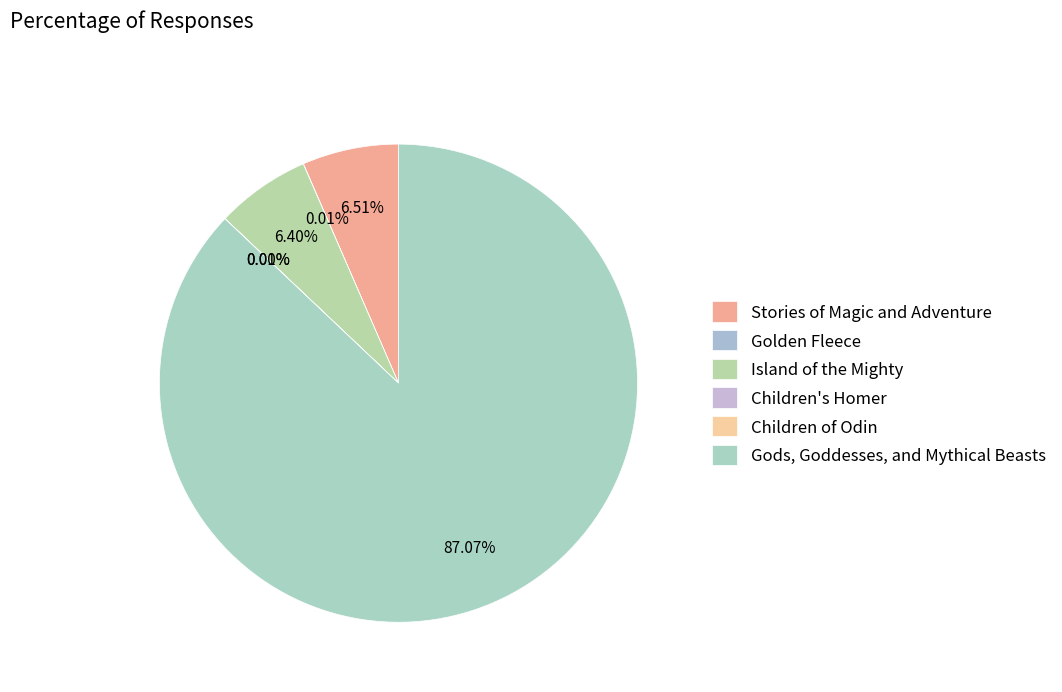

How many segments does this pie chart have?

6